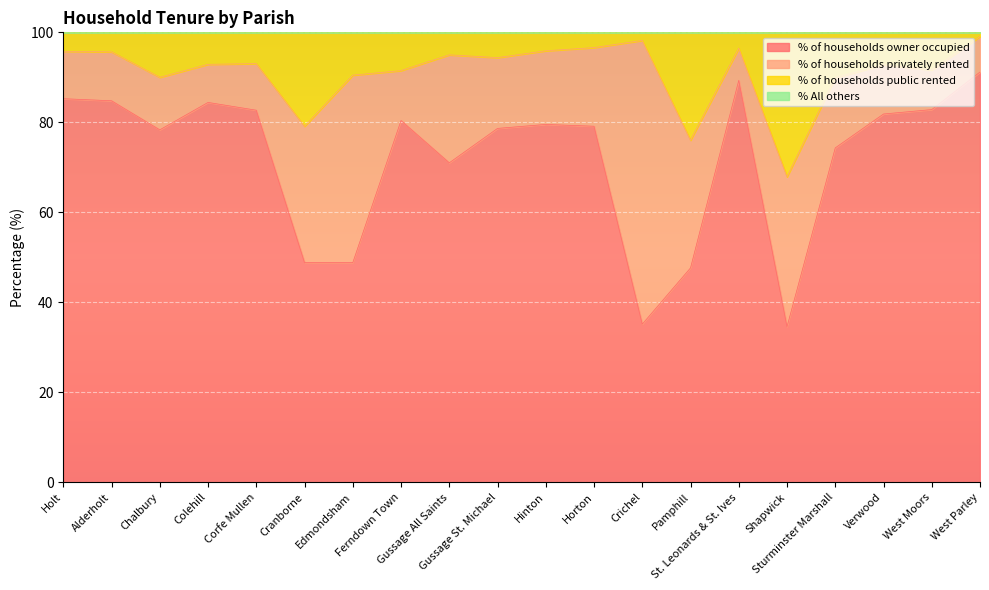

List the labels in order of % of households owner occupied value, largest first.

West Parley, St. Leonards & St. Ives, Holt, Alderholt, Colehill, West Moors, Corfe Mullen, Verwood, Ferndown Town, Hinton, Horton, Gussage St. Michael, Chalbury, Sturminster Marshall, Gussage All Saints, Cranborne, Edmondsham, Pamphill, Crichel, Shapwick